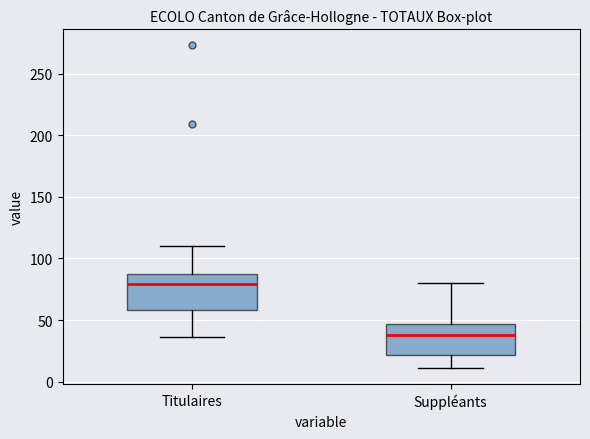

Reading left to right, read every box against the y-axis: the position of its median line, the range the box covers, and the ends of its whiskers. The values are not printed on the chart, so give them approximately, as read against the axis.

Titulaires: median 80, box 60 to 85, whiskers 35 to 110
Suppléants: median 40, box 20 to 45, whiskers 10 to 80